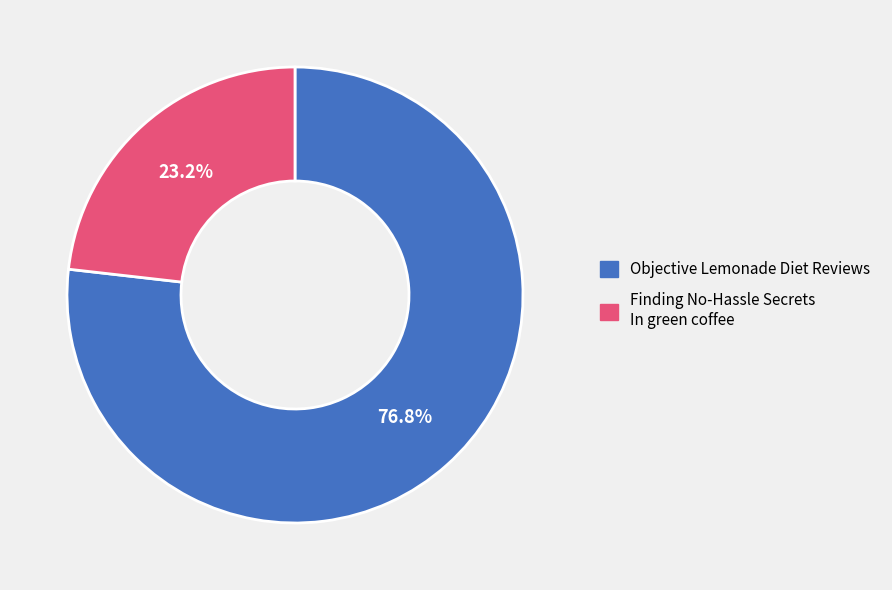

Count the number of slices in the pie.

2